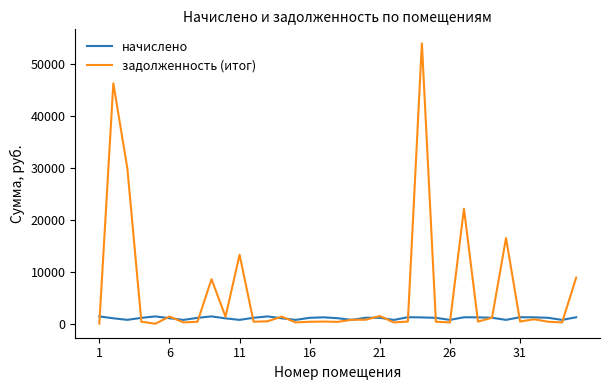

What is the sum of all начислено values?

37558.2